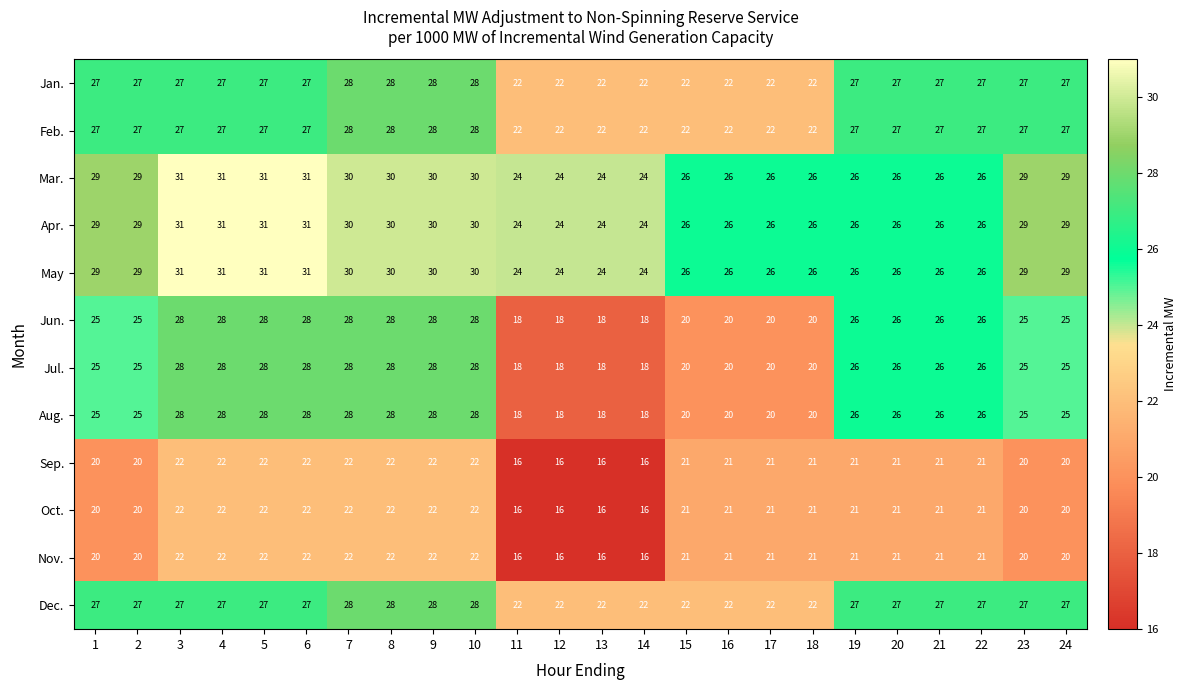

What value does the Sep. series have at 19?

21